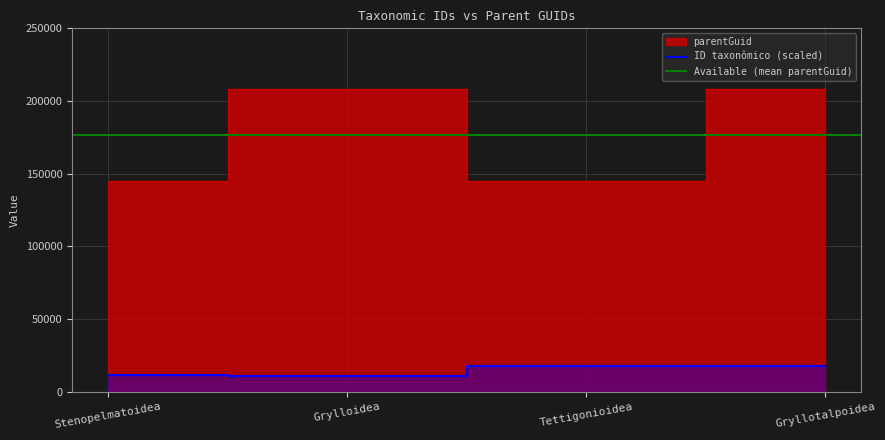

What is the maximum value shown in the chart?

208046